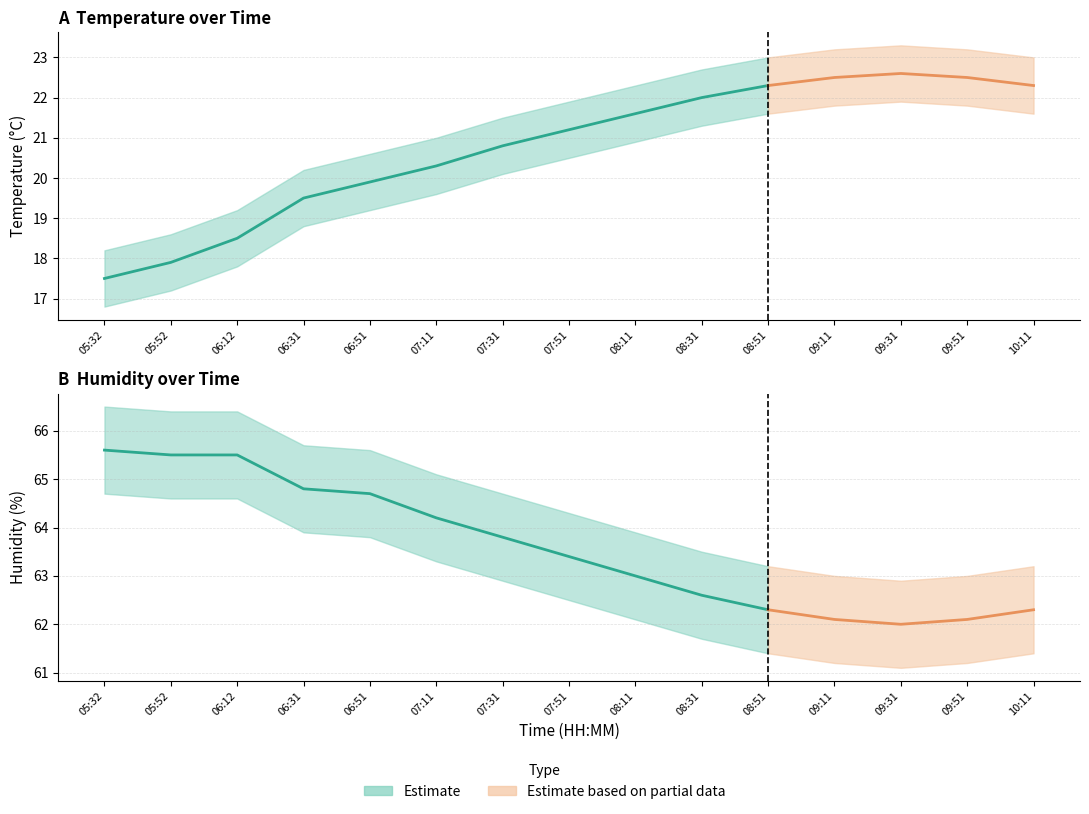

What is the average value of the humidity_upper series?

64.5